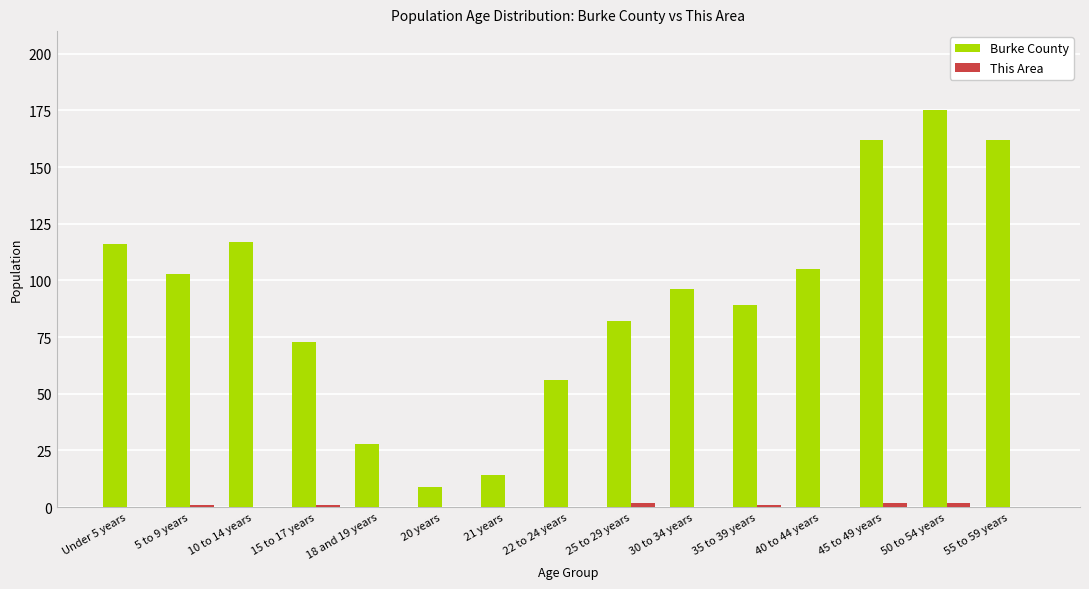

Which series changed the most between 25 to 29 years and 50 to 54 years?

Burke County